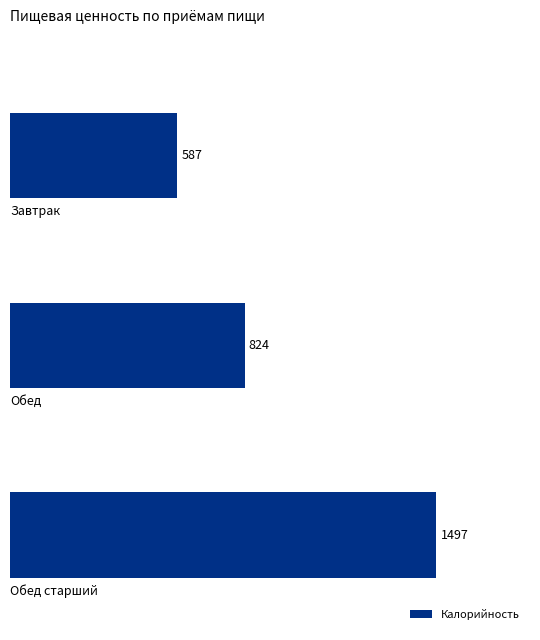

How many series are shown in this chart?

1